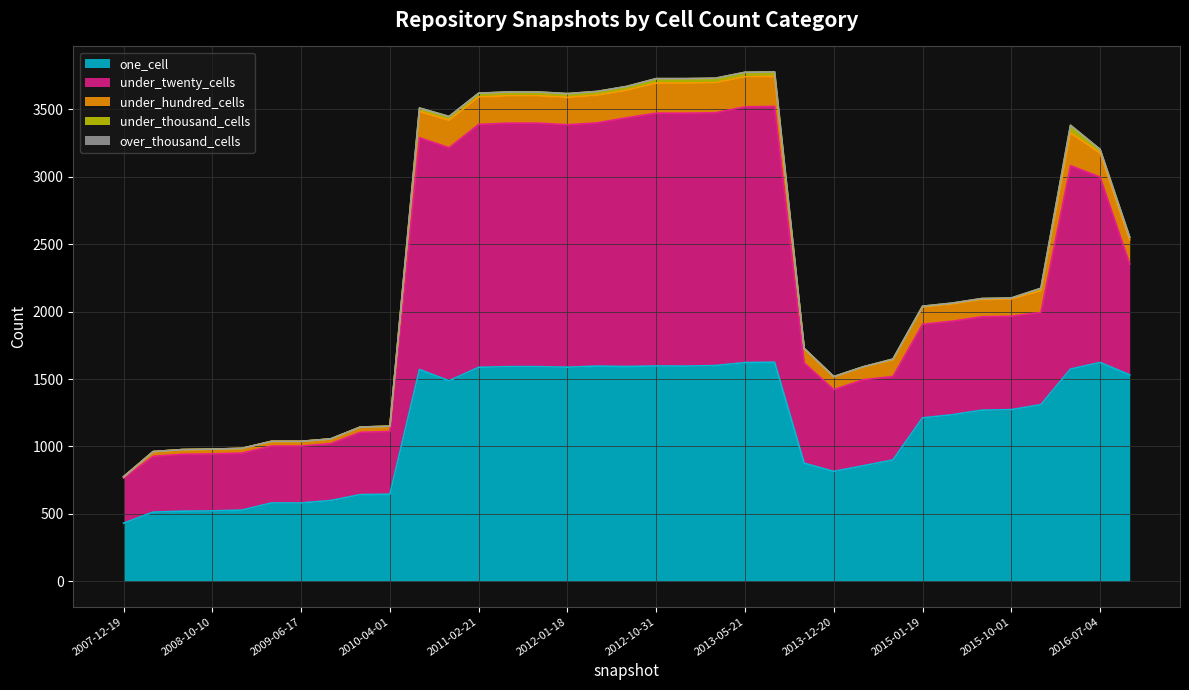

How many categories are shown in the chart?

35